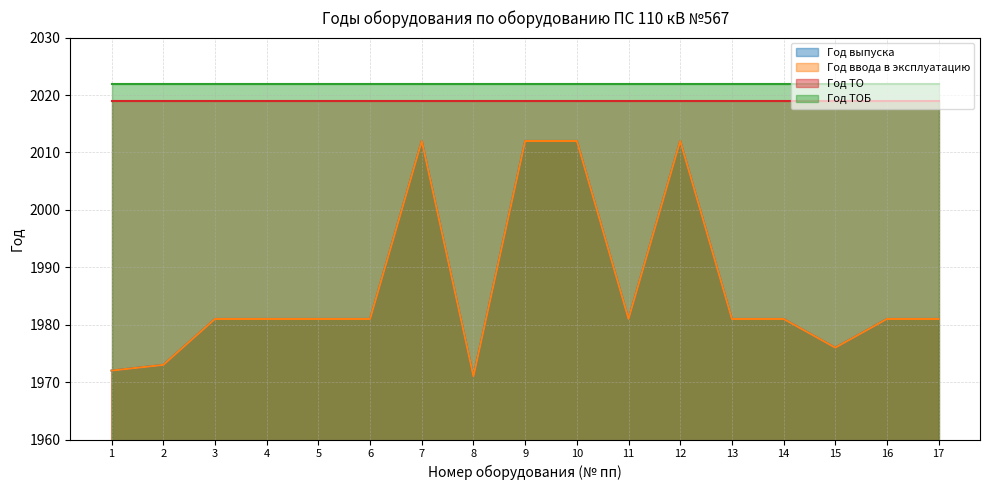

Which series has the largest range (max minus min)?

Год выпуска